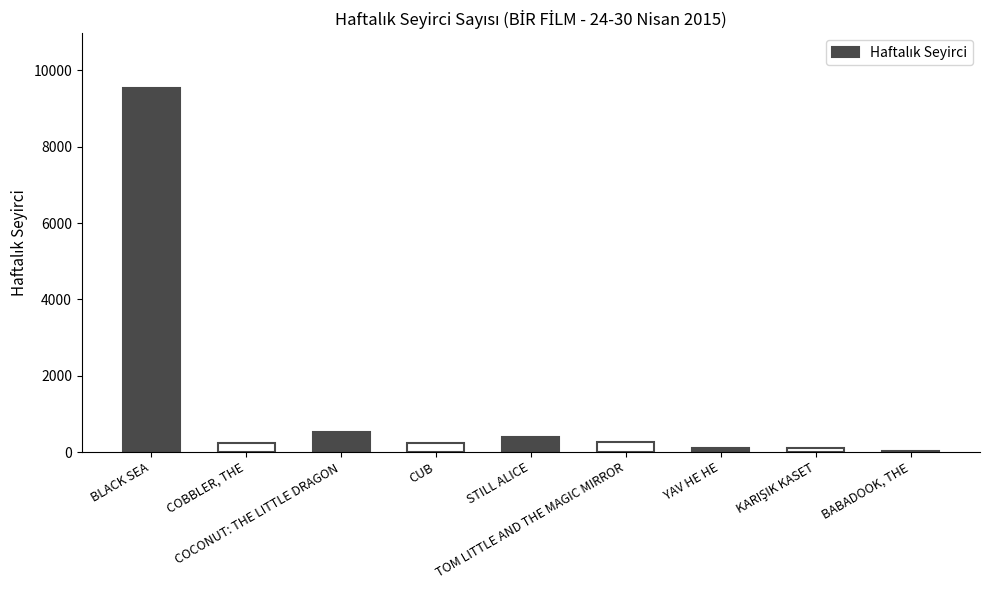

Which has a higher value, TOM LITTLE AND THE MAGIC MIRROR or COCONUT: THE LITTLE DRAGON?

COCONUT: THE LITTLE DRAGON